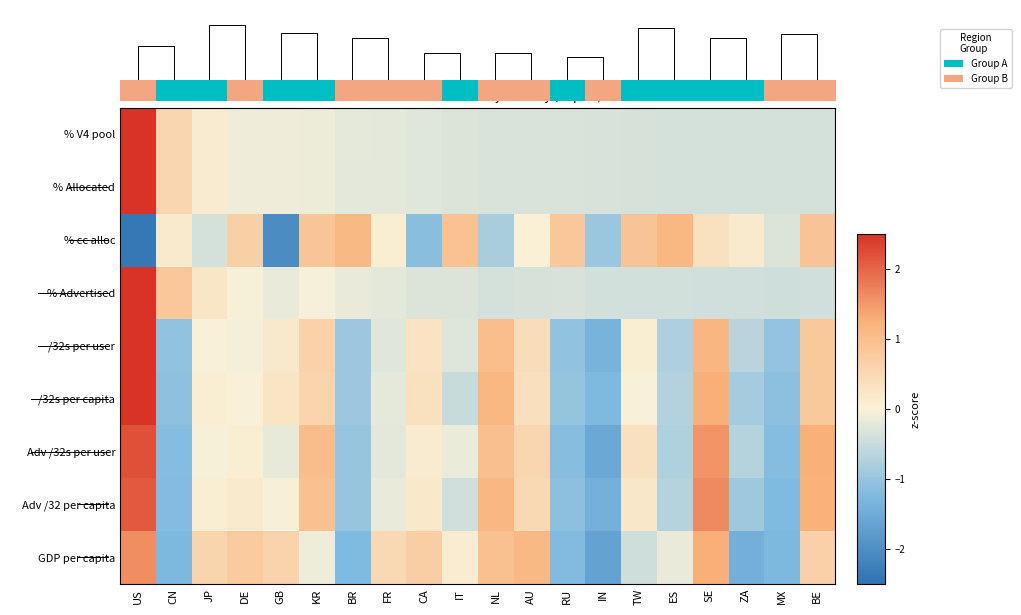

Is the value of % Advertised at RU greater than the value of % V4 pool at TW?

Yes